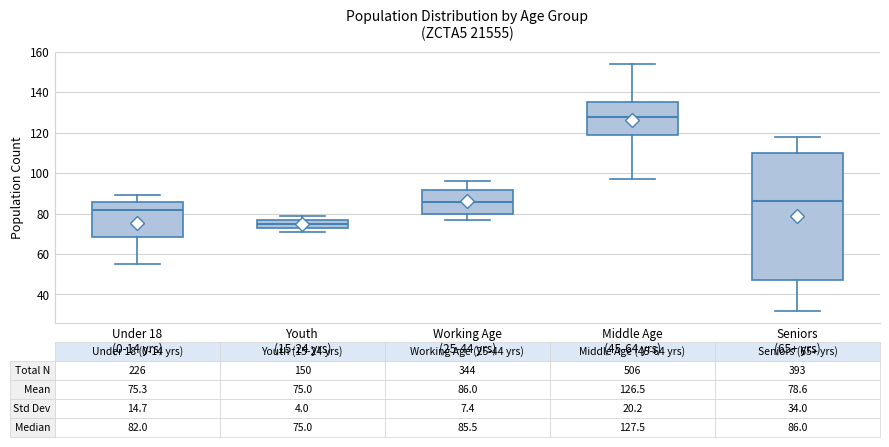

Comparing the boxes themselves (not the whiskers), which one is the tallest?

Seniors (65+ yrs)